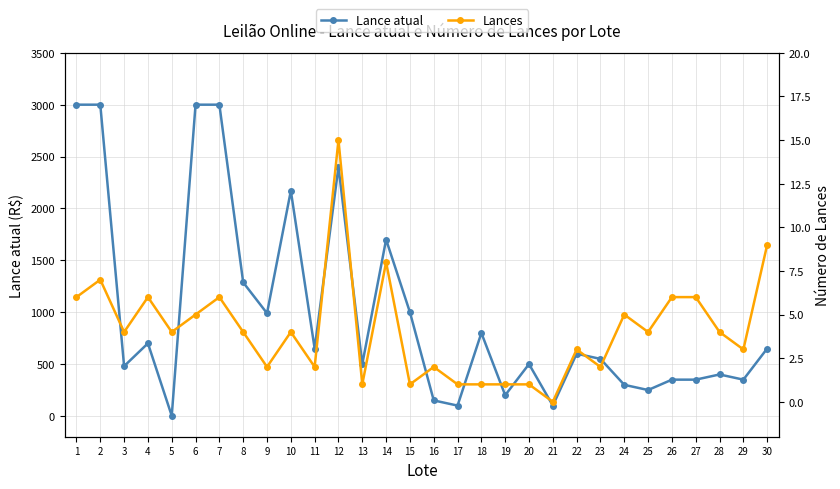

Does the chart have visible grid lines?

Yes